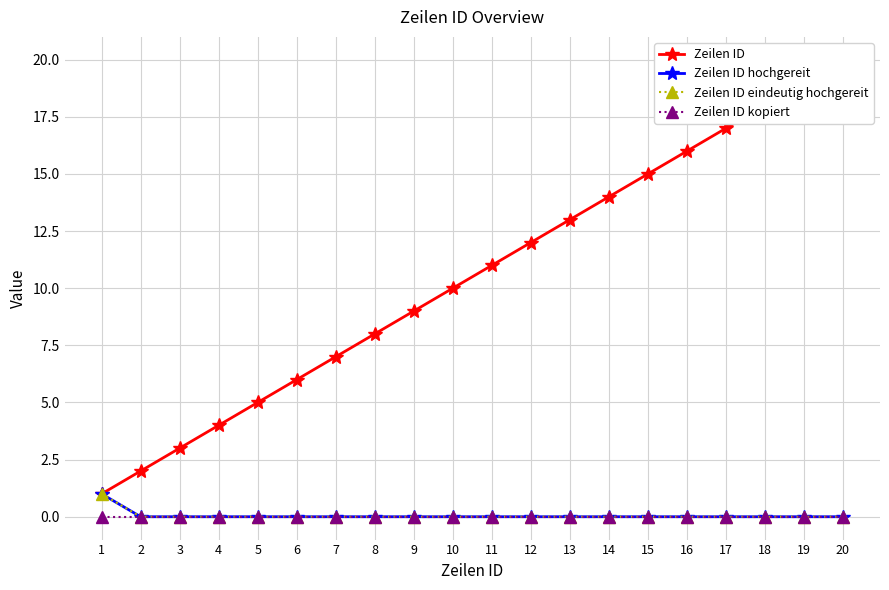

Reading left to right, what are all the values shown in this chart?

Zeilen ID: 1=1	2=2	3=3	4=4	5=5	6=6	7=7	8=8	9=9	10=10	11=11	12=12	13=13	14=14	15=15	16=16	17=17	18=18	19=19	20=20
Zeilen ID hochgereit: 1=1	2=0	3=0	4=0	5=0	6=0	7=0	8=0	9=0	10=0	11=0	12=0	13=0	14=0	15=0	16=0	17=0	18=0	19=0	20=0
Zeilen ID eindeutig hochgereit: 1=1	2=0	3=0	4=0	5=0	6=0	7=0	8=0	9=0	10=0	11=0	12=0	13=0	14=0	15=0	16=0	17=0	18=0	19=0	20=0
Zeilen ID kopiert: 1=0	2=0	3=0	4=0	5=0	6=0	7=0	8=0	9=0	10=0	11=0	12=0	13=0	14=0	15=0	16=0	17=0	18=0	19=0	20=0